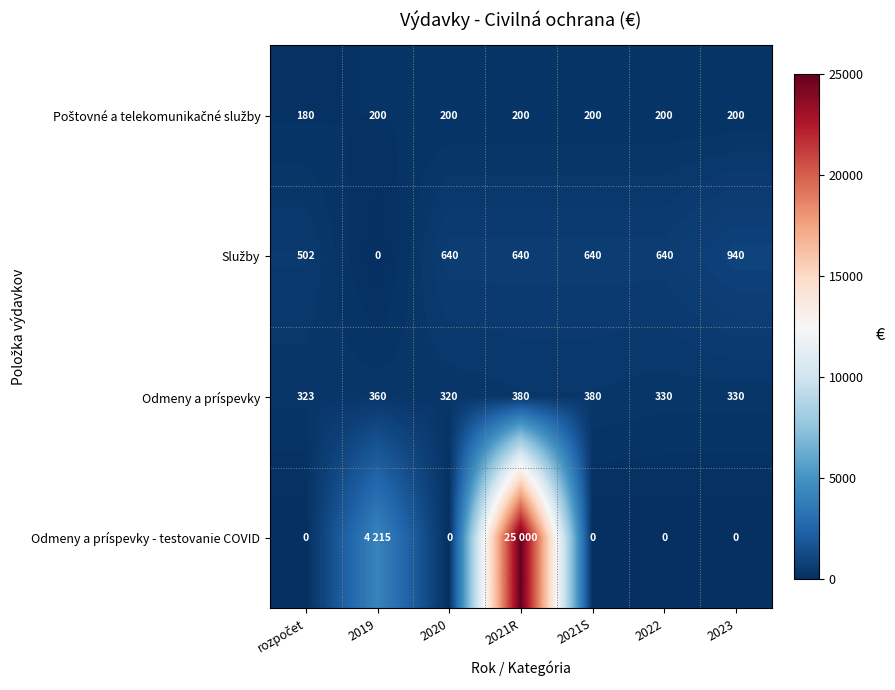

What is the highest value of the Odmeny a príspevky series?

380